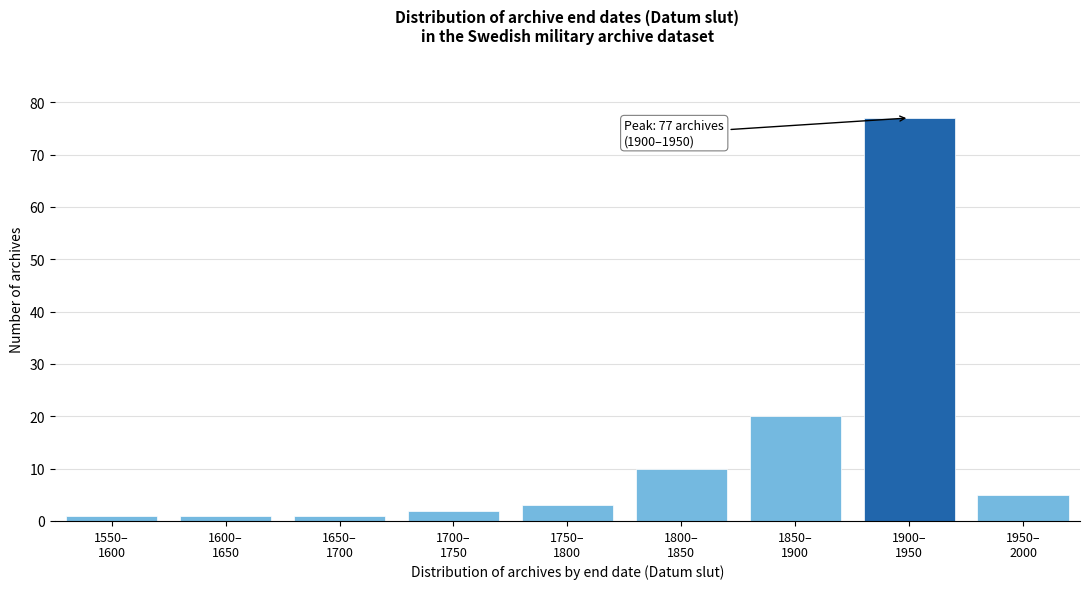

Reading right to left, extract all data points from this chart.

5	77	20	10	3	2	1	1	1